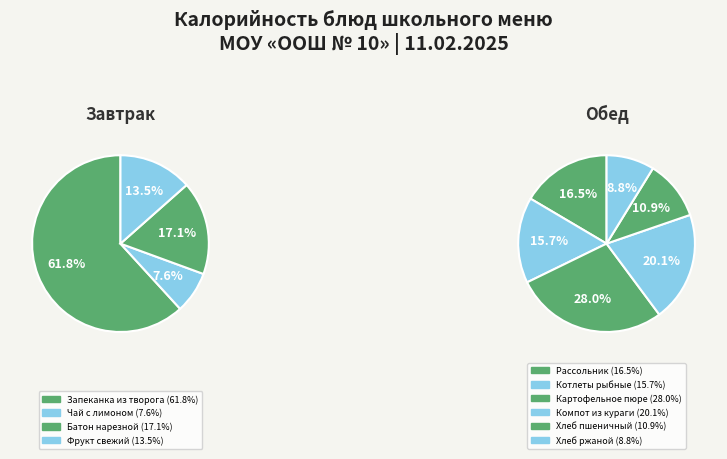

What is the ratio of the value at Картофельное пюре to the value at Рассольник?

1.7